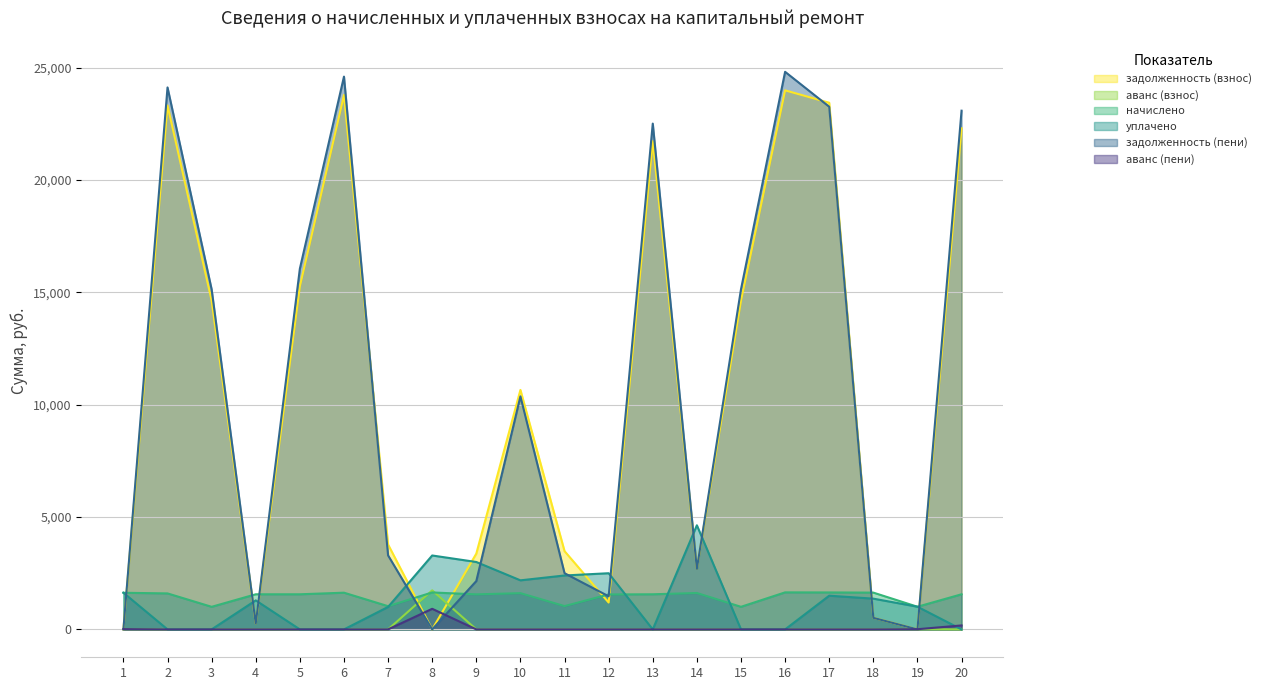

What is the value of the уплачено point at the 9th from the left?

3000.0